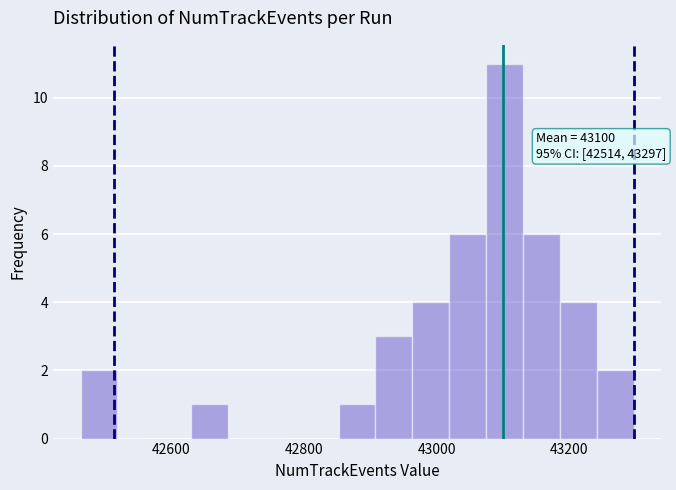

Around what value on the x-axis is the tallest bar? Give the approximate position of its centre, as read against the axis.

43100